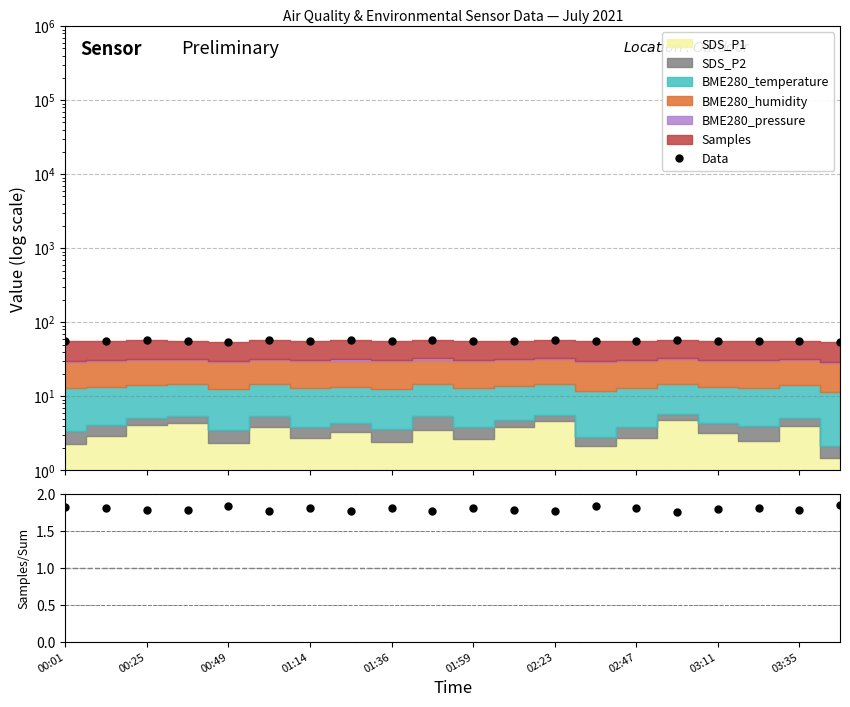

Which series has the largest range (max minus min)?

Data